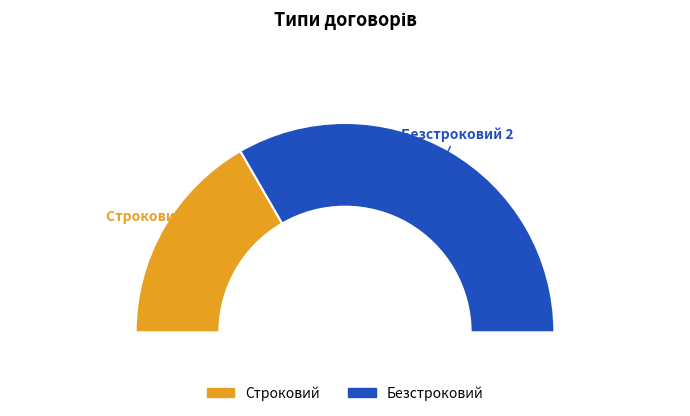

Which slice is the smallest?

Строковий